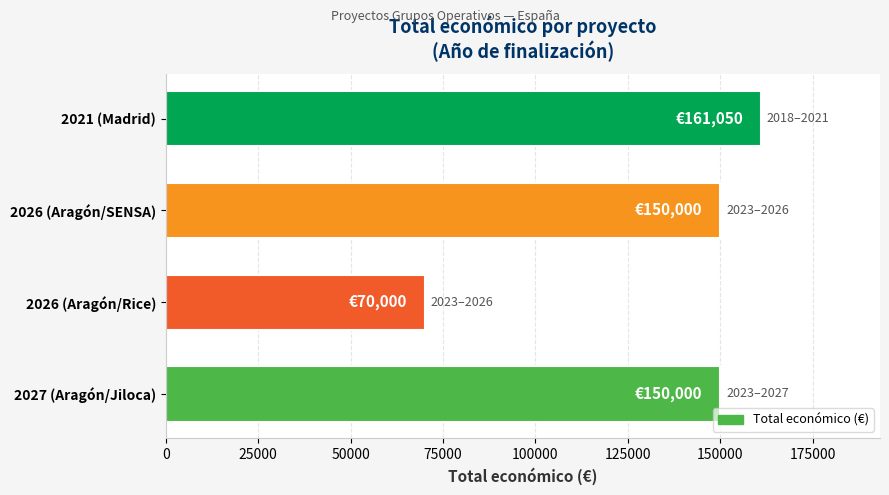

Approximately how many times larger is the value at 2021 (Madrid) compared to 2026 (Aragón/Rice)?

2.3